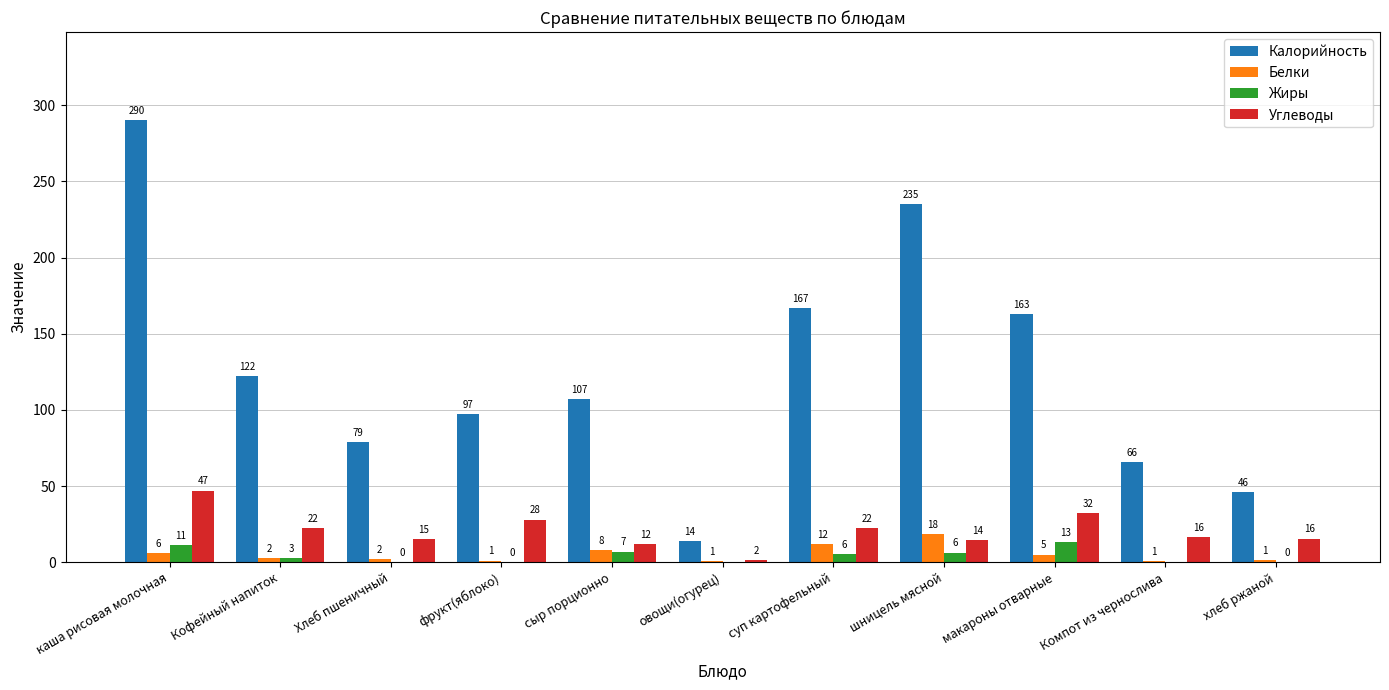

Between Хлеб пшеничный and суп картофельный, which series saw the biggest shift?

Калорийность